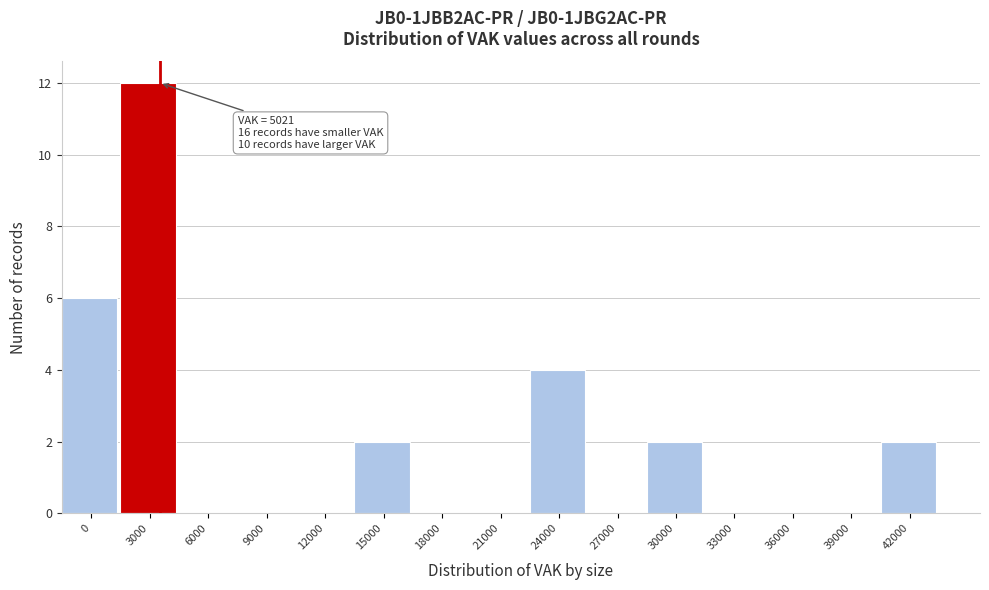

Reading left to right, list all the values displayed in this chart.

0=6	3000=12	6000=0	9000=0	12000=0	15000=2	18000=0	21000=0	24000=4	27000=0	30000=2	33000=0	36000=0	39000=0	42000=2